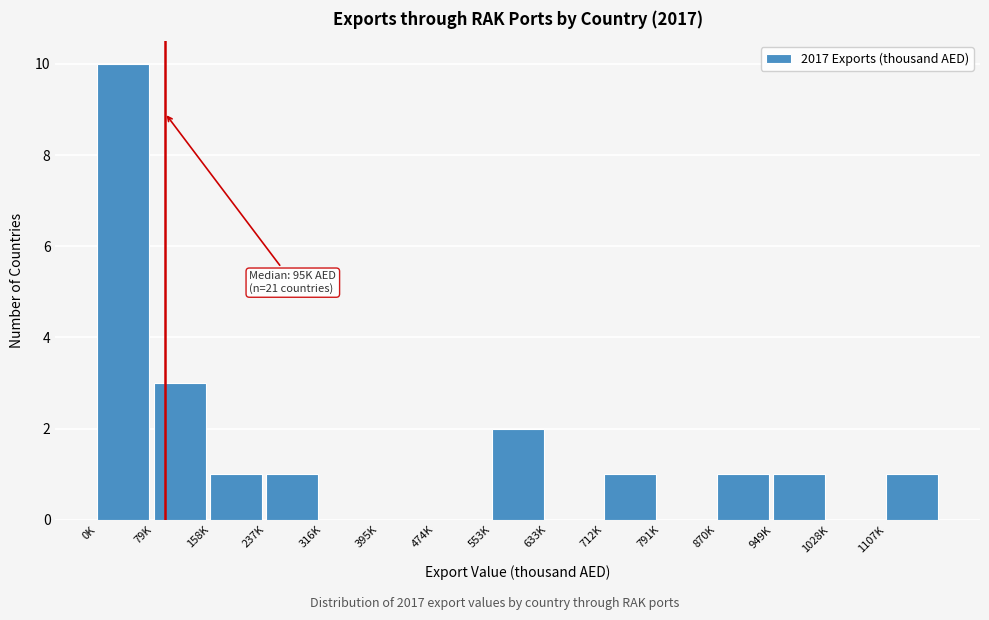

Reading left to right, extract all data points from this chart.

0K=10	79K=3	158K=1	237K=1	316K=0	395K=0	474K=0	553K=2	633K=0	712K=1	791K=0	870K=1	949K=1	1028K=0	1107K=1